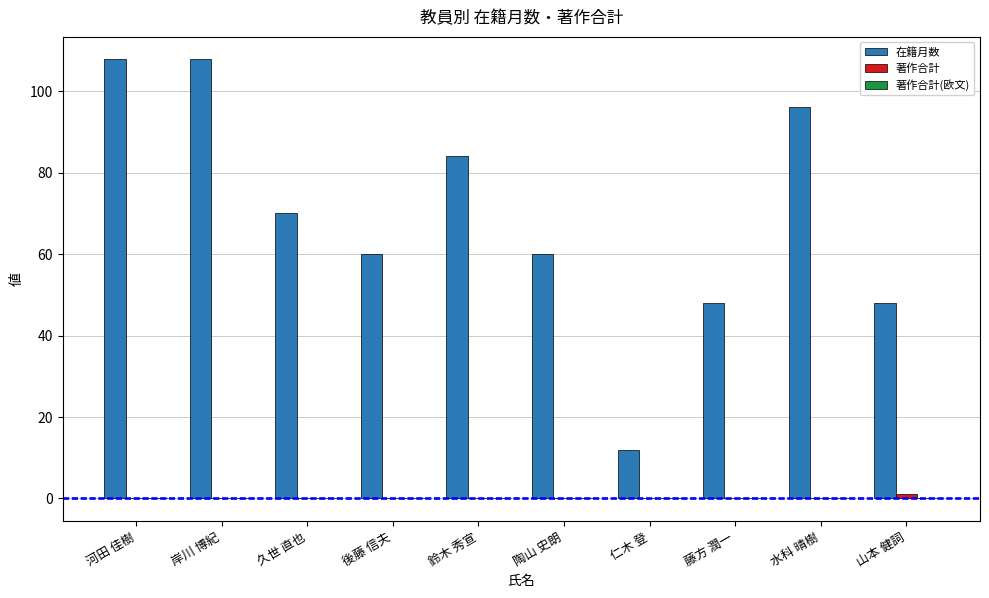

Which series has the largest total across all categories?

在籍月数